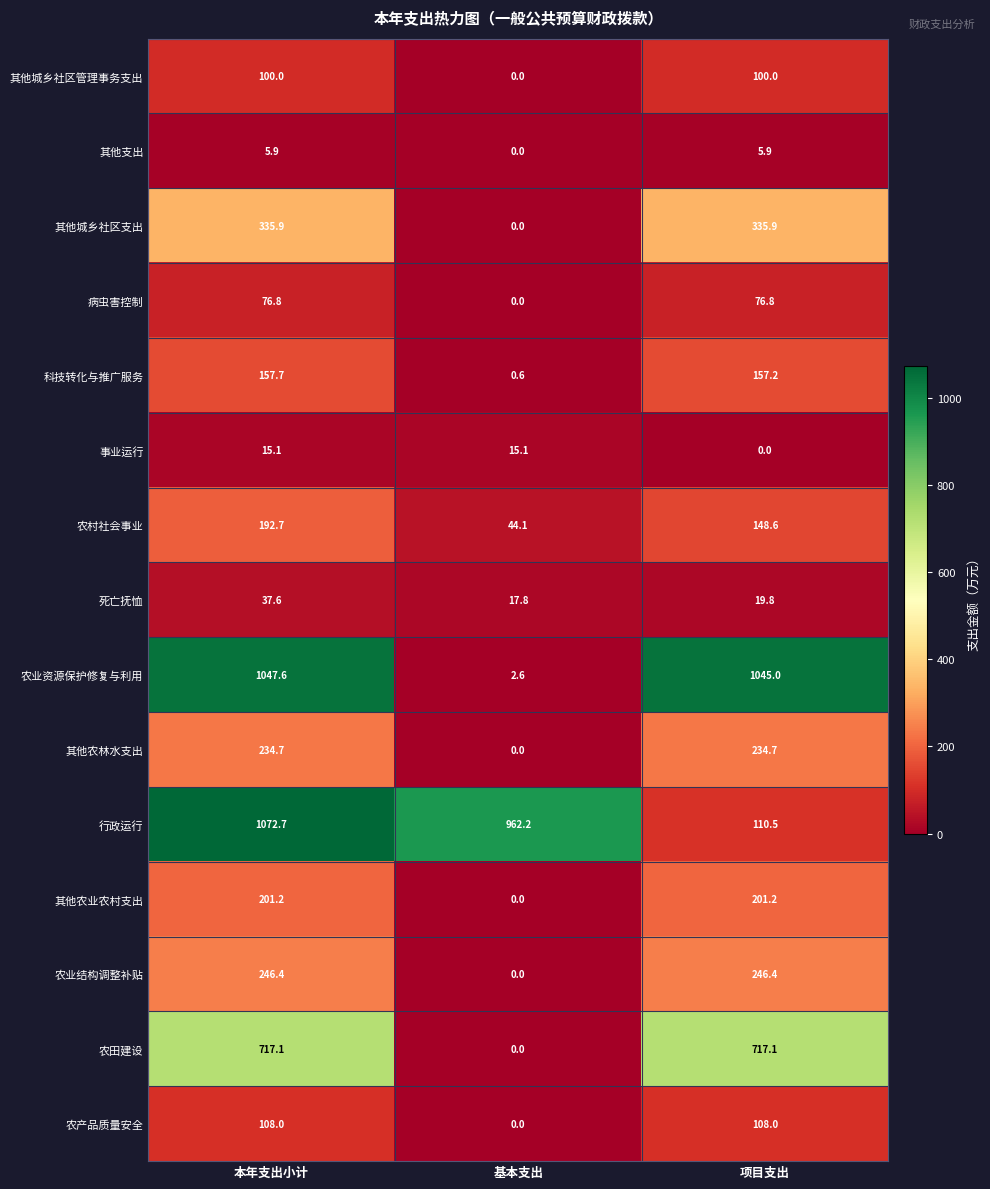

True or false: 农业资源保护修复与利用 has a value of 1047.6 at 本年支出小计.

True